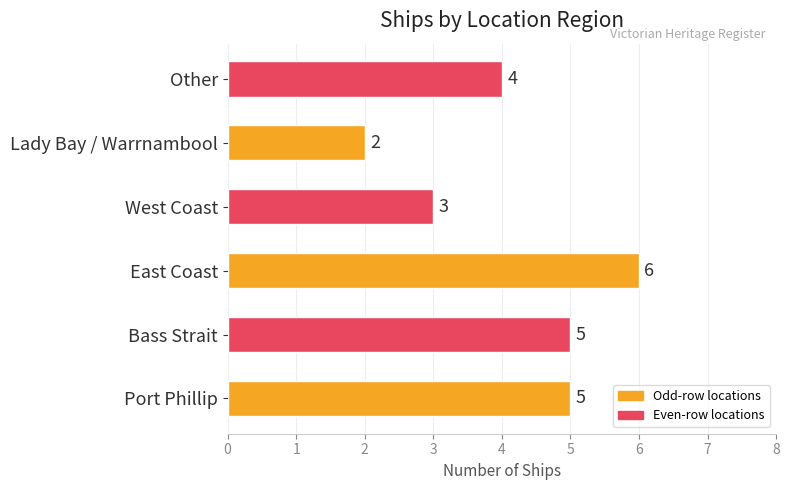

What is the ratio of the value at Other to the value at Port Phillip?

0.8